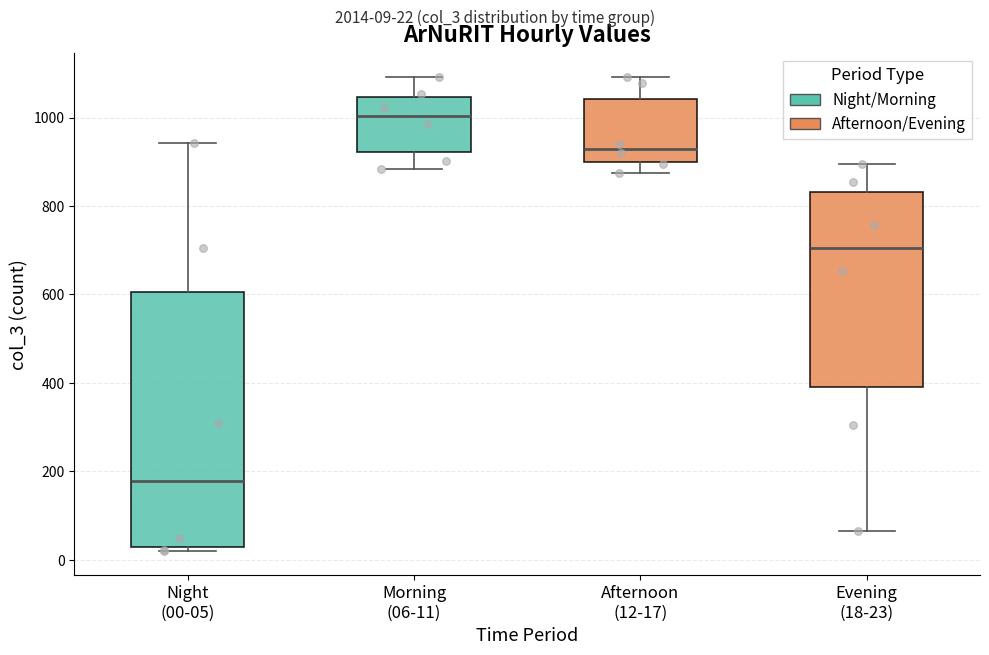

Where does the median line of the box for Afternoon (12-17) sit on the y-axis? The values are not printed on the chart, so give them approximately, as read against the axis.

920